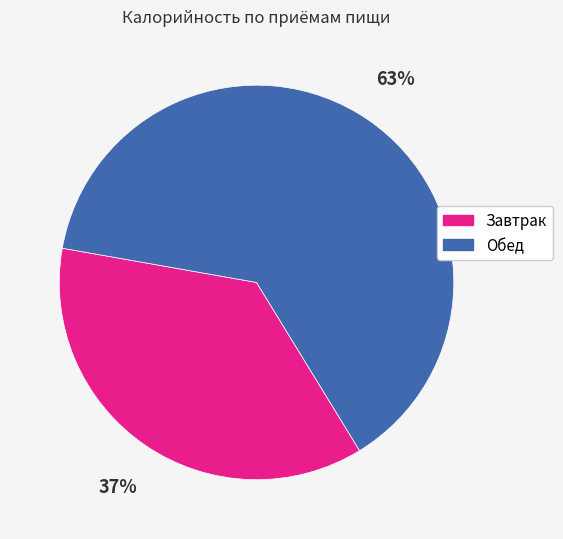

Which category accounts for the majority?

Обед